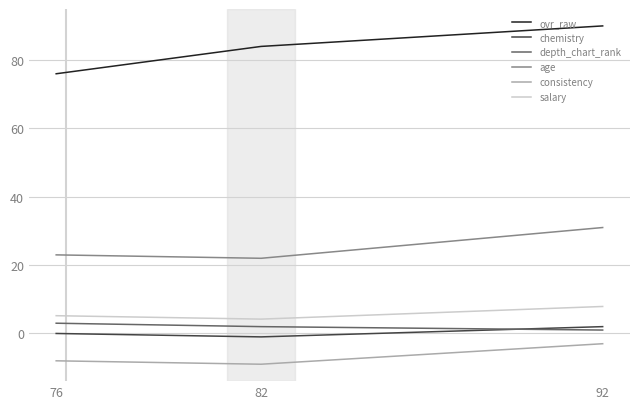

Between 92 and 76, which series saw the biggest shift?

ovr_raw